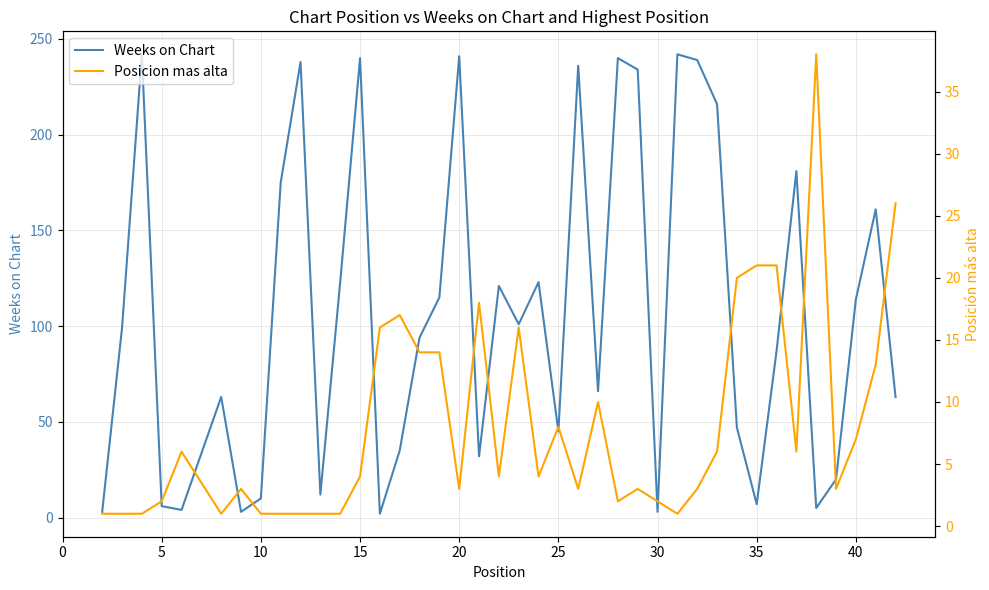

What are all the series names shown in the legend?

Weeks on Chart, Posicion mas alta